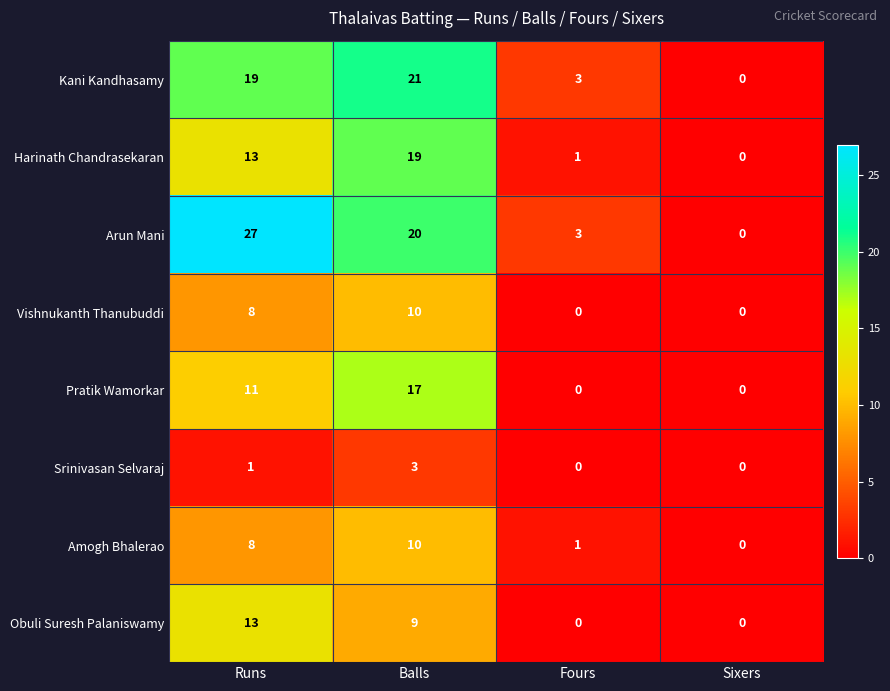

What is the difference between the highest and lowest values at Runs?

26